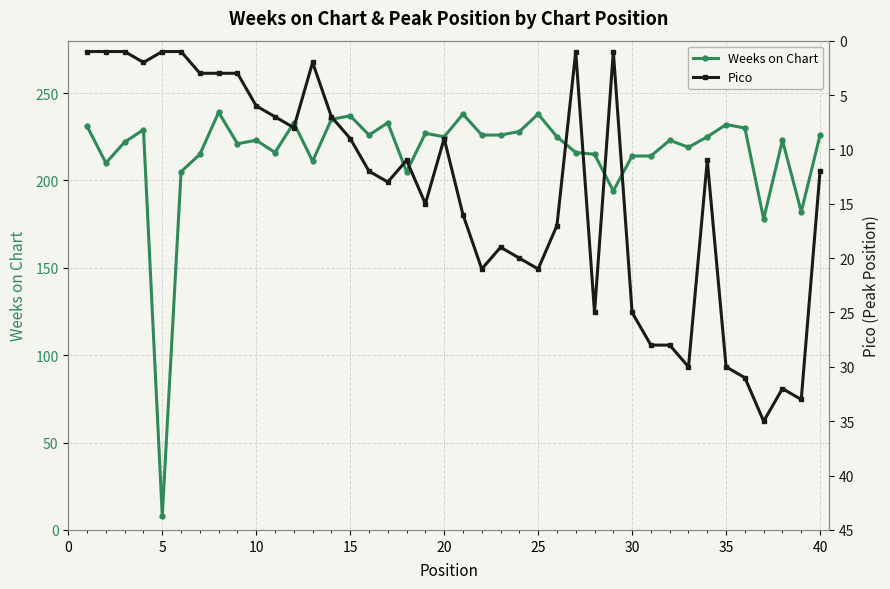

List the series in order of their overall mean, lowest first.

Pico, Weeks on Chart